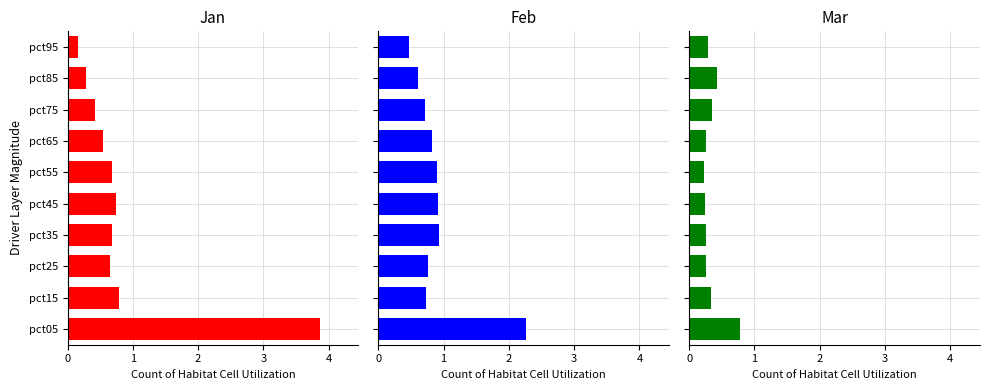

The Jan series shows 0.2 at pct75. True or false?

False